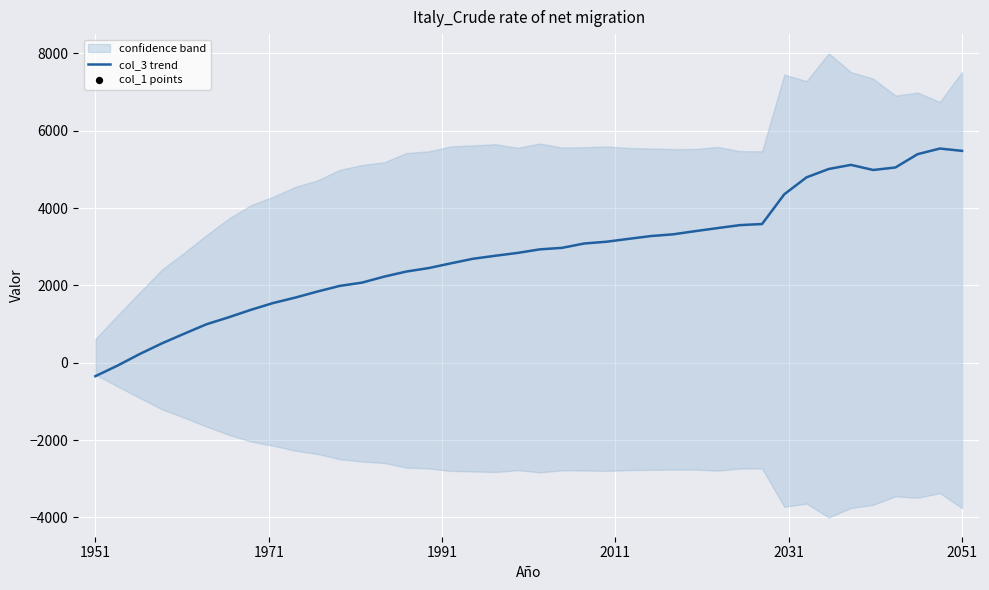

What is the lowest value of the col_3 trend series?

-348.1